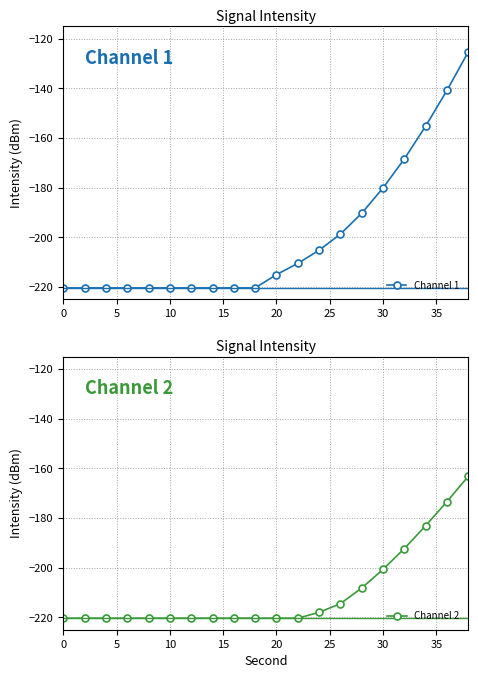

What is the maximum value for Channel 1?

-125.3